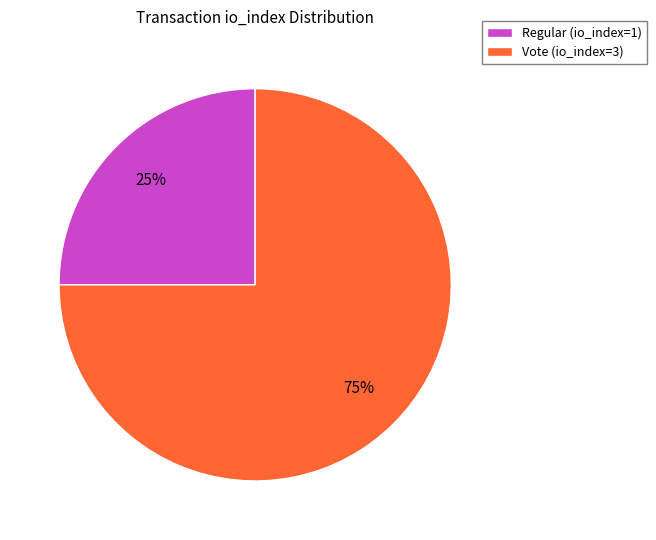

Is the sum of Vote (io_index=3) and Regular (io_index=1) greater than half?

Yes